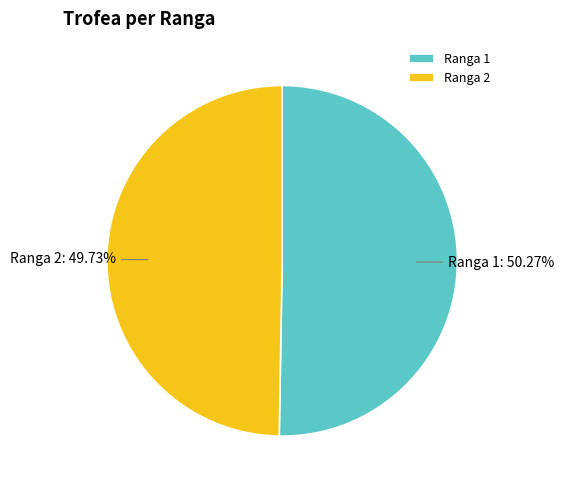

Which has a higher value, Ranga 2 or Ranga 1?

Ranga 1